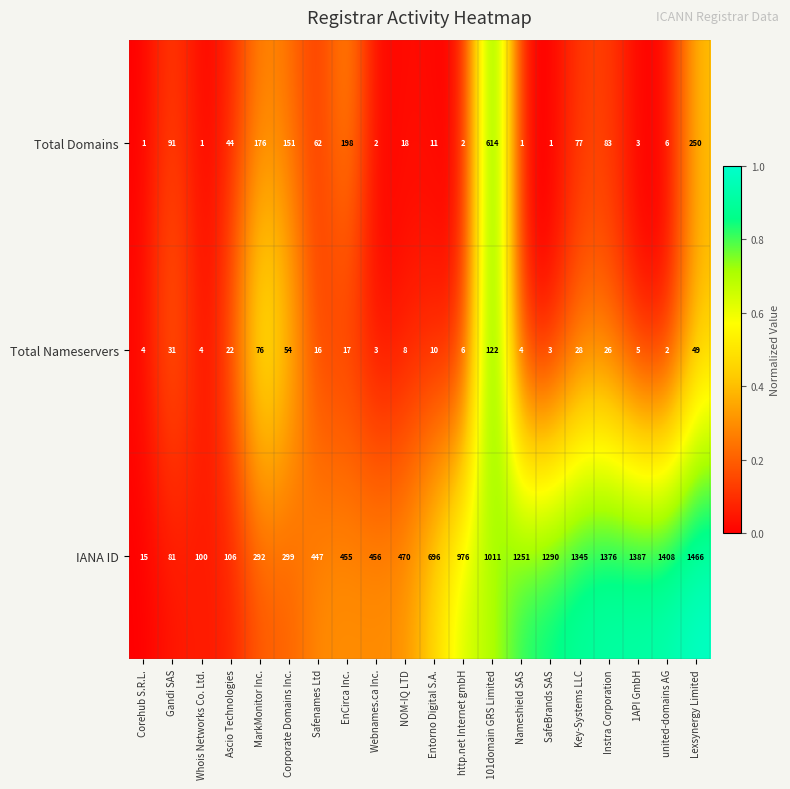

What is the total value across all series at Nameshield SAS?

1256